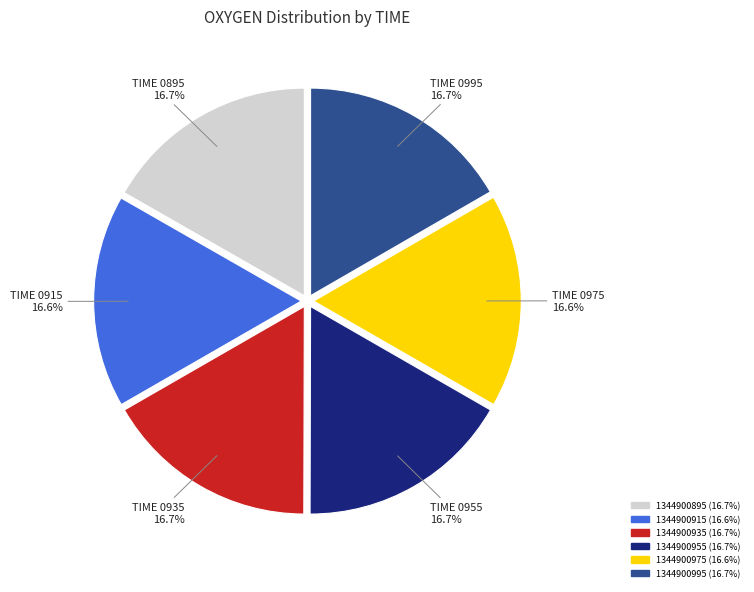

What is the ratio of the value at 1344900915 to the value at 1344900995?

1.0